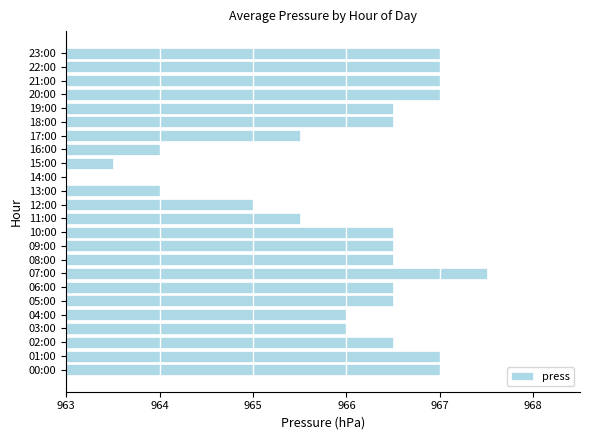

Reading bottom to top, list all the values displayed in this chart.

967.0	967.0	966.5	966.0	966.0	966.5	966.5	967.5	966.5	966.5	966.5	965.5	965.0	964.0	963.0	963.5	964.0	965.5	966.5	966.5	967.0	967.0	967.0	967.0